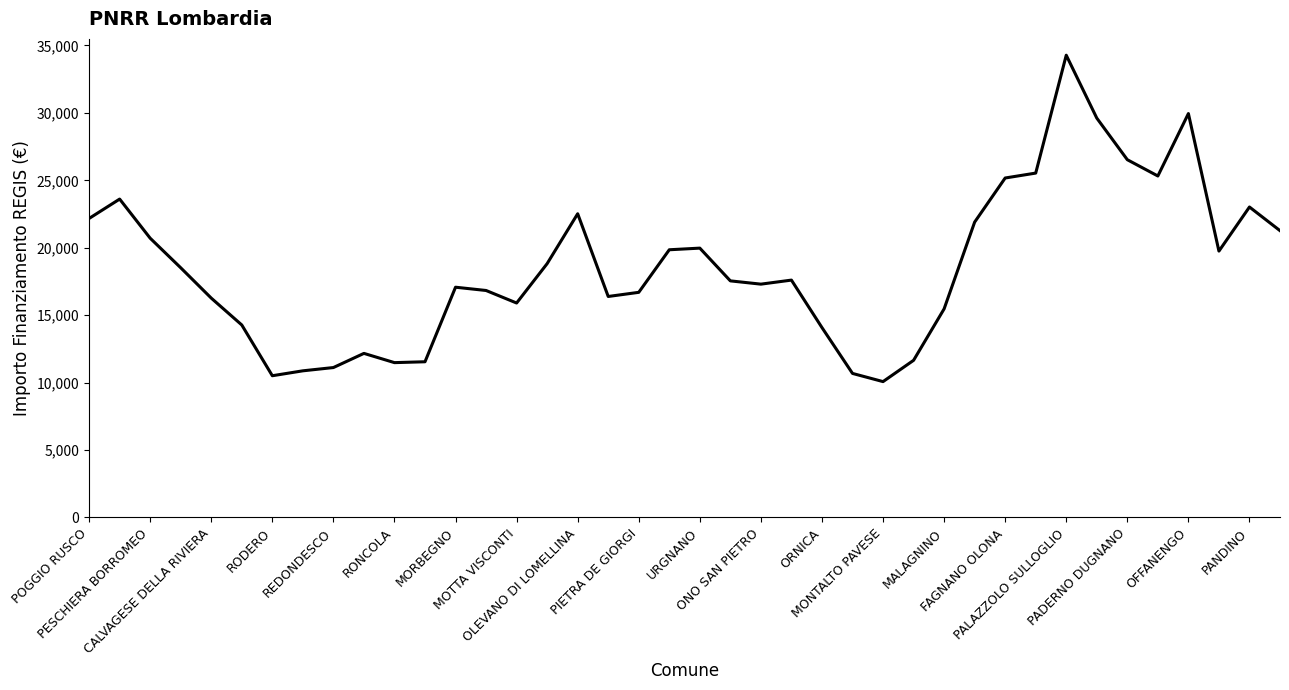

What is the difference between the maximum and minimum values?

24202.8